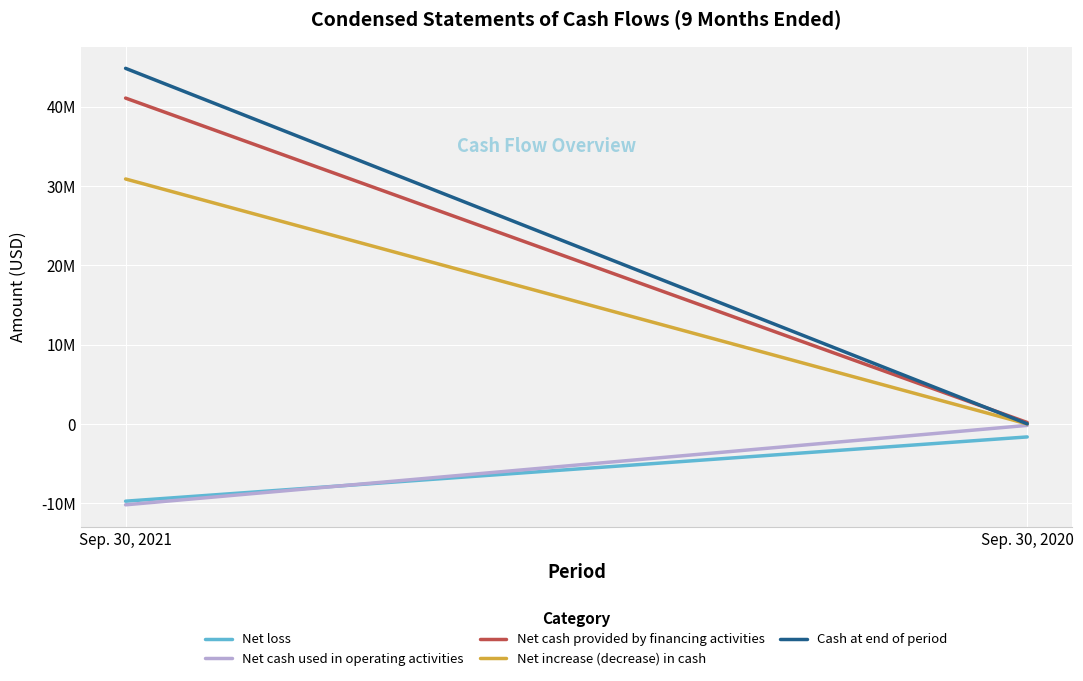

Reading left to right, list all the values displayed in this chart.

Net loss: -9744444	-1639908
Net cash used in operating activities: -10201234	-182827
Net cash provided by financing activities: 41093671	180538
Net increase (decrease) in cash: 30892437	-2289
Cash at end of period: 44845950	16168